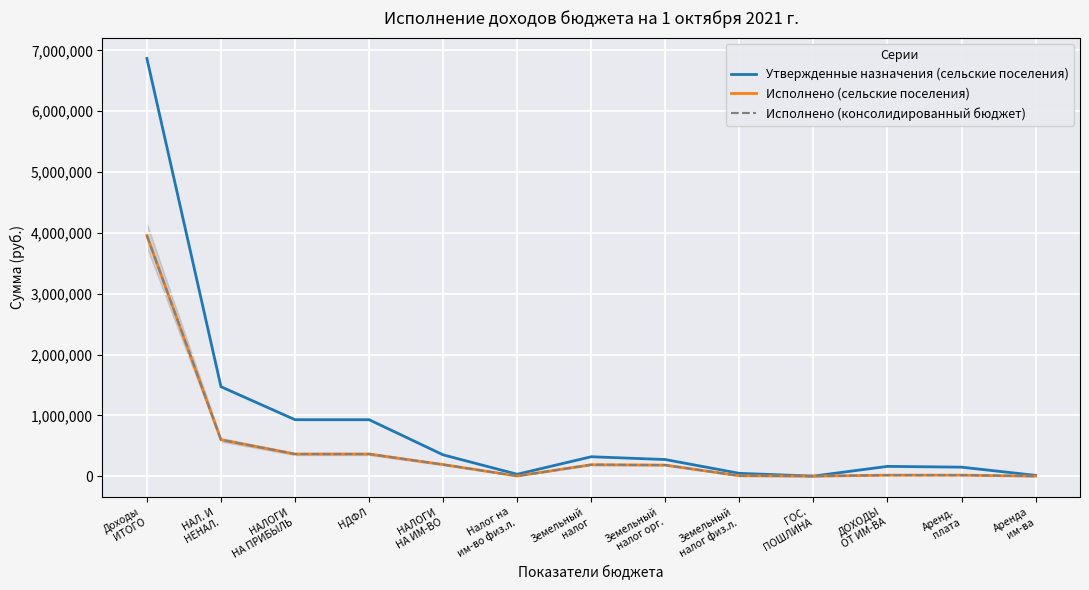

The Исполнено (сельские поселения) series shows 16369.3 at ДОХОДЫ
ОТ ИМ-ВА. True or false?

True